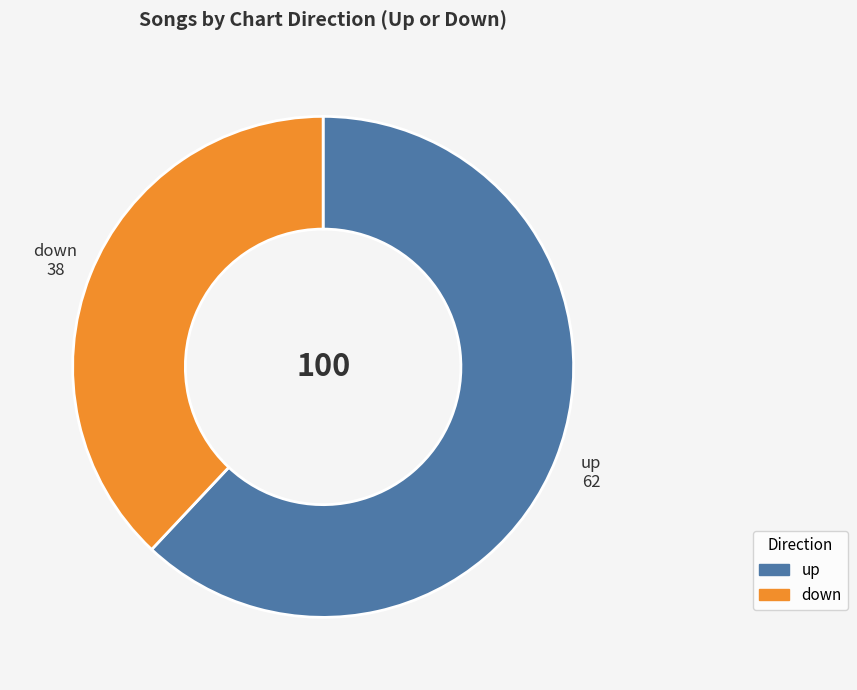

The down slice represents 52% of the pie. True or false?

False